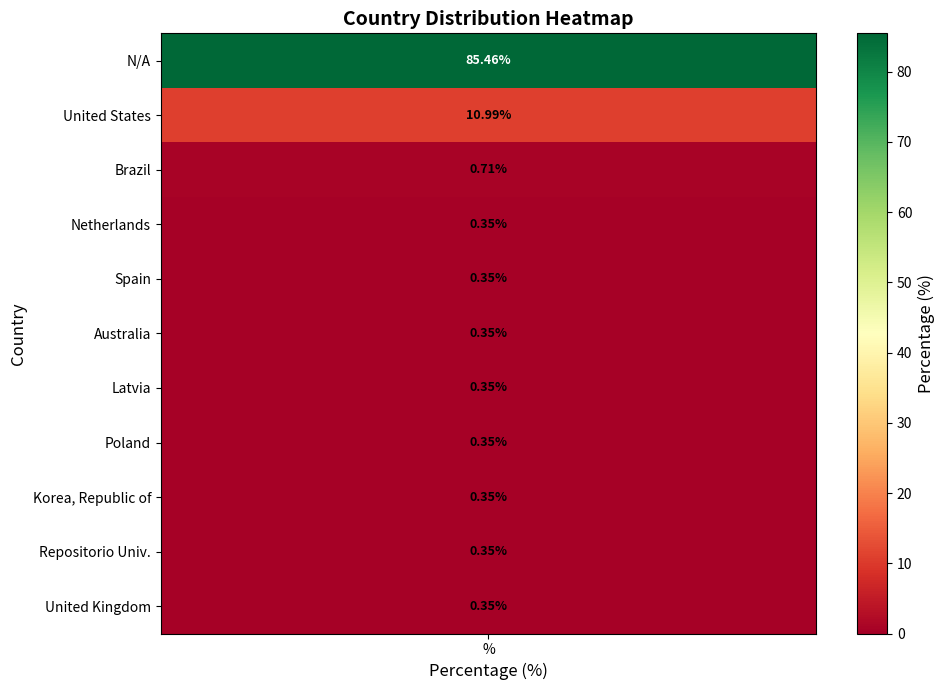

What is the average value?

9.1